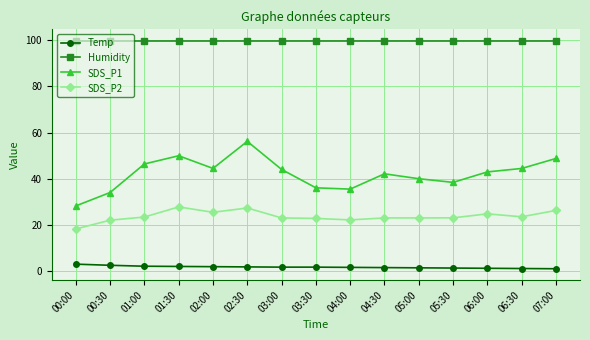

True or false: Temp and SDS_P1 intersect in this chart.

False